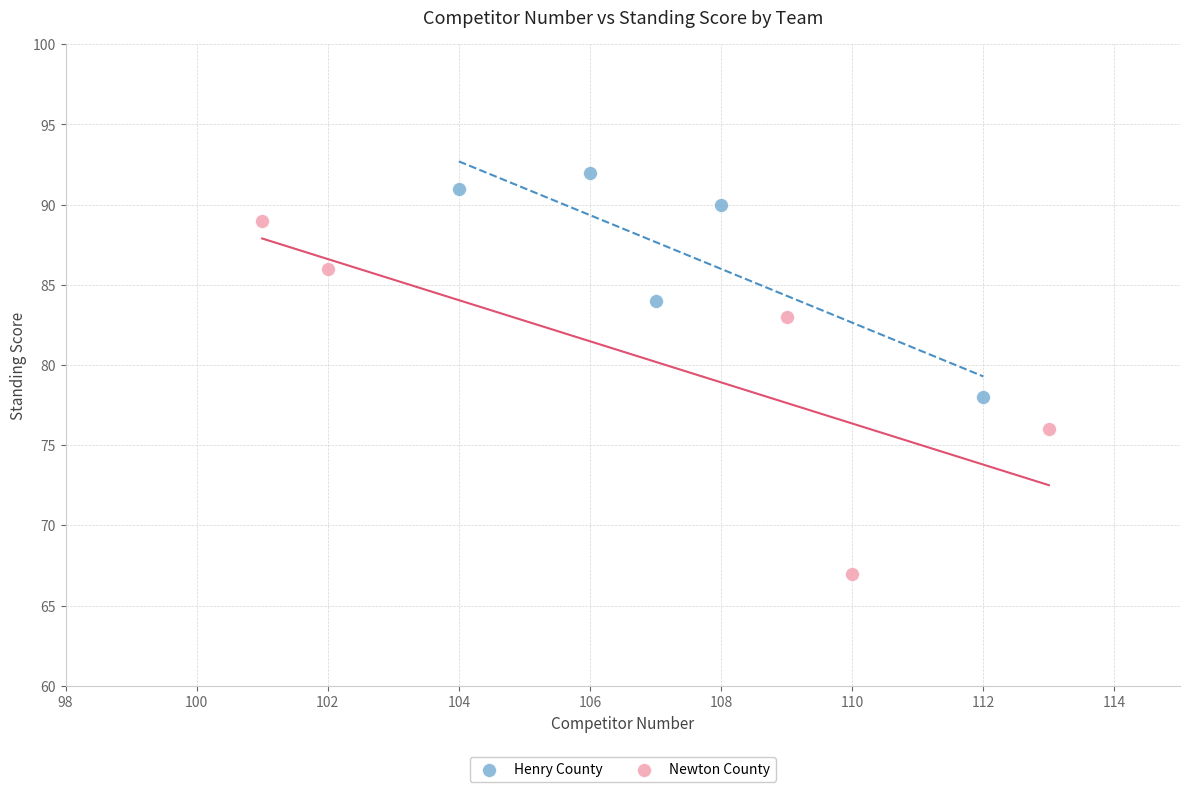

Which series contains the lowest Y value?

Newton County